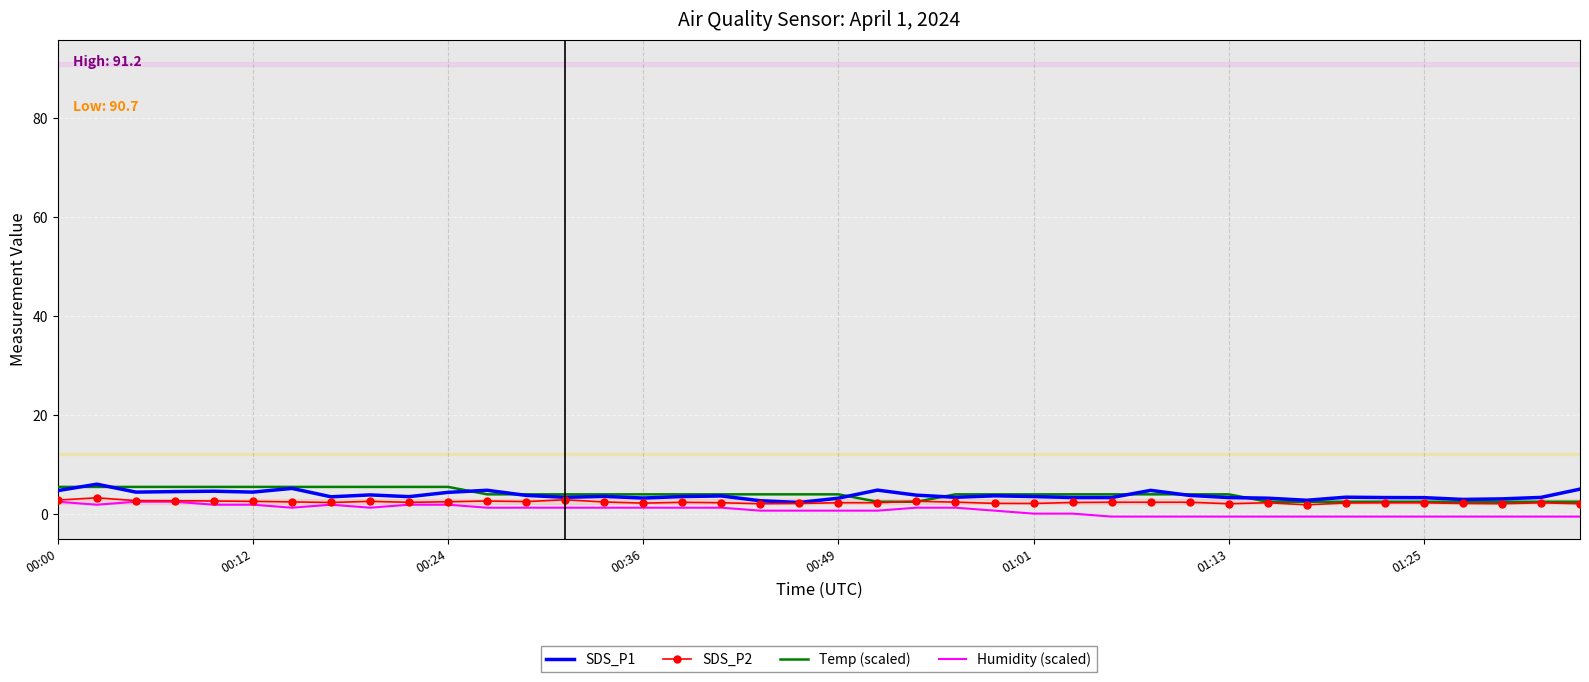

What is the greatest value displayed?

6.0